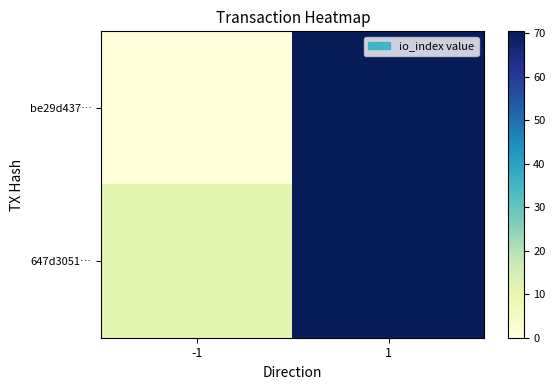

Reading left to right, transcribe all the data shown in this chart.

be29d437…: -1=0.0	1=70.5
647d3051…: -1=11.0	1=70.5